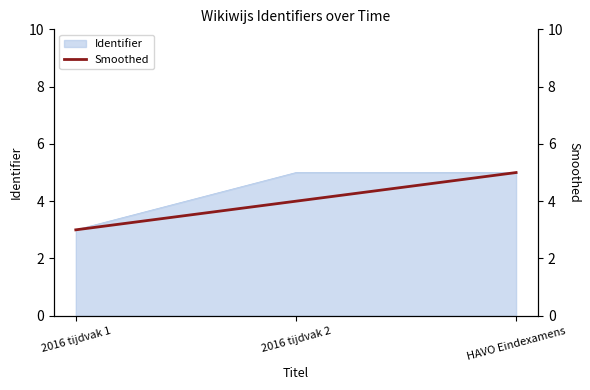

Does the chart have visible grid lines?

No